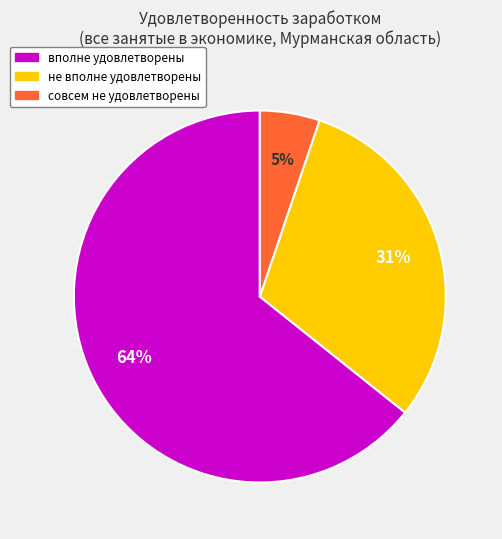

To the nearest percent, what is the difference between the largest and smallest slice percentages?

59%